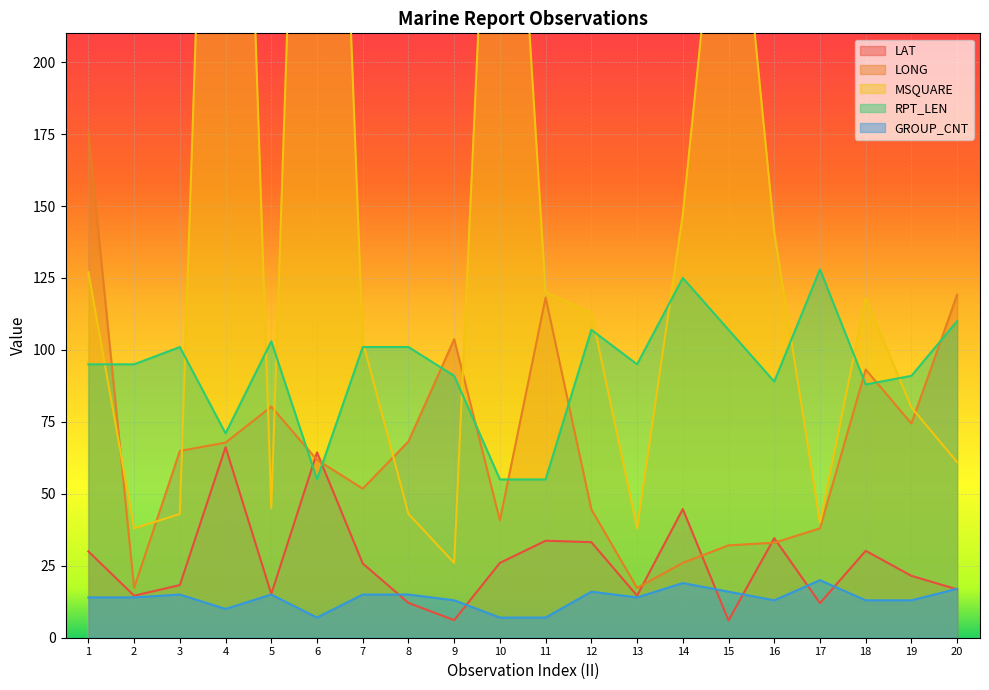

Which series has the largest total across all categories?

MSQUARE